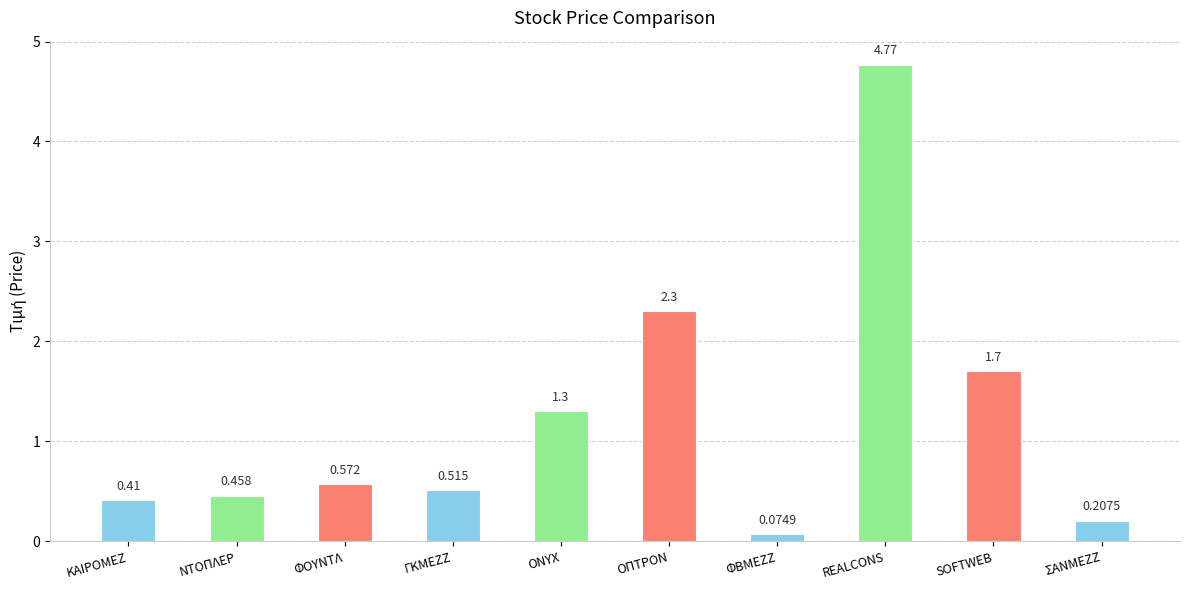

Rank the categories by value from highest to lowest.

REALCONS, ΟΠΤΡΟΝ, SOFTWEB, ONYX, ΦΟΥΝΤΛ, ΓΚΜΕΖΖ, ΝΤΟΠΛΕΡ, ΚΑΙΡΟΜΕΖ, ΣΑΝΜΕΖΖ, ΦΒΜΕΖΖ